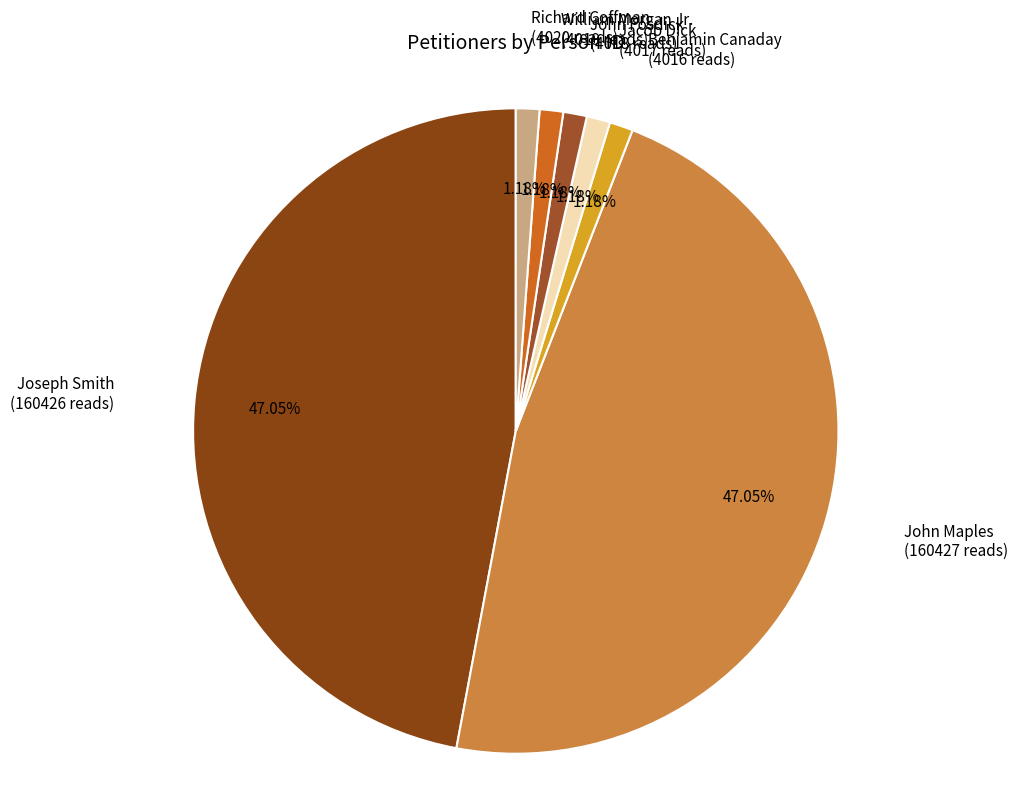

Count the number of slices in the pie.

7